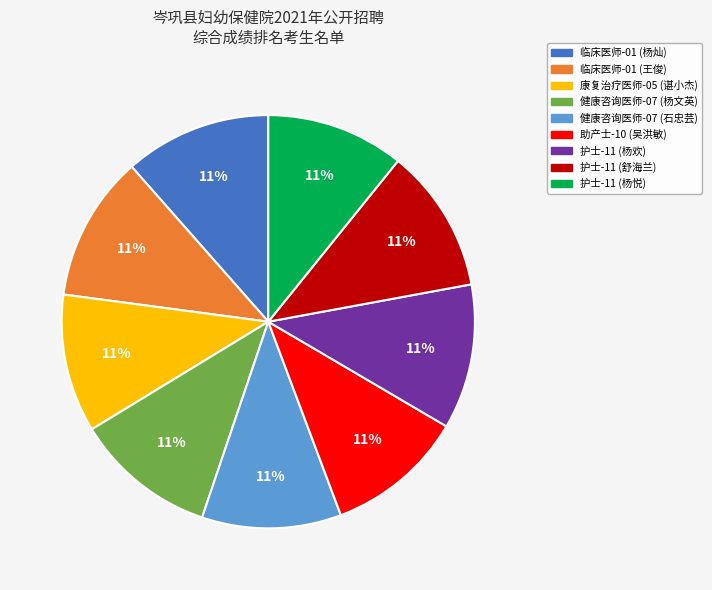

What is the ratio of the value at 临床医师-01 (王俊) to the value at 护士-11 (舒海兰)?

1.0